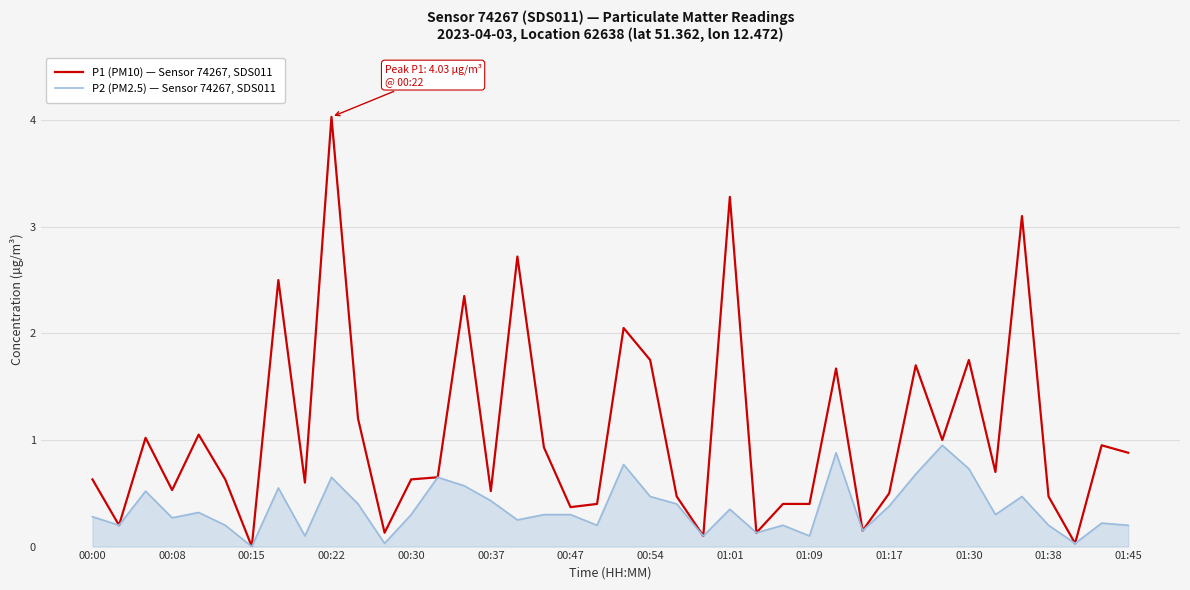

List the series in order of their overall mean, highest first.

P1 (PM10) — Sensor 74267, SDS011, P2 (PM2.5) — Sensor 74267, SDS011